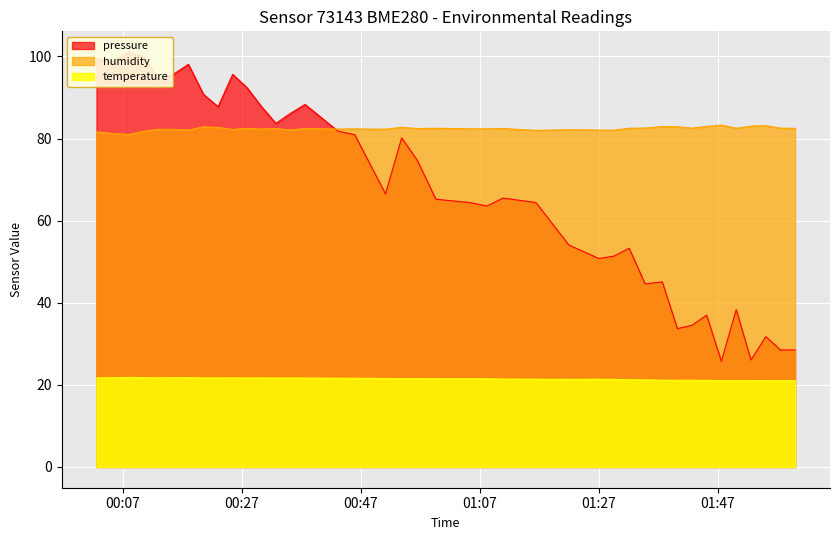

Reading right to left, extract all data points from this chart.

pressure: 28.5	28.5	31.8	26.1	38.3	25.8	37.0	34.5	33.7	45.1	44.6	53.3	51.3	50.8	54.1	64.4	65.5	63.6	64.4	65.2	74.7	80.2	66.5	80.9	81.8	88.3	86.1	83.7	87.8	92.4	95.6	87.8	90.8	98.1	95.6	94.2	100.0	101.1	98.6	99.5
humidity: 82.5	82.5	83.1	83.0	82.5	83.3	83.0	82.5	82.9	82.9	82.5	82.5	82.0	82.1	82.1	82.0	82.4	82.4	82.4	82.5	82.4	82.7	82.3	82.3	82.3	82.4	82.1	82.4	82.3	82.5	82.2	82.7	82.9	82.1	82.2	82.2	81.8	81.0	81.3	81.6
temperature: 21.1	21.1	21.0	21.0	21.1	21.0	21.1	21.1	21.1	21.1	21.2	21.2	21.4	21.4	21.4	21.4	21.4	21.5	21.5	21.5	21.5	21.5	21.6	21.6	21.6	21.7	21.7	21.7	21.7	21.7	21.7	21.7	21.7	21.8	21.8	21.7	21.8	21.8	21.7	21.7